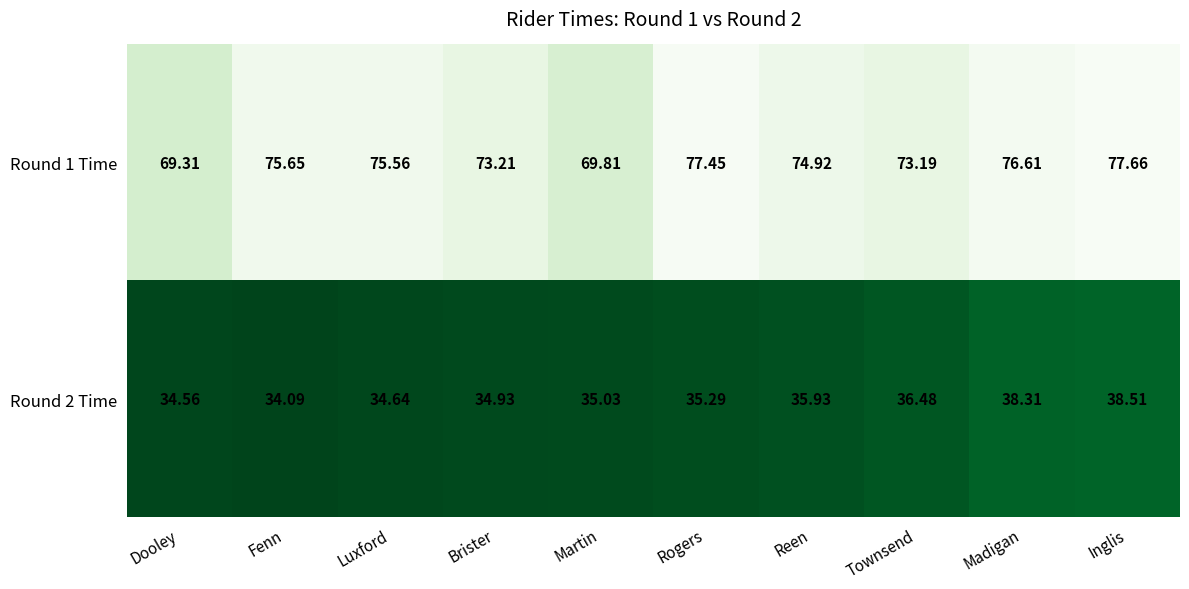

Which category has the highest value in the Round 2 Time series?

Inglis